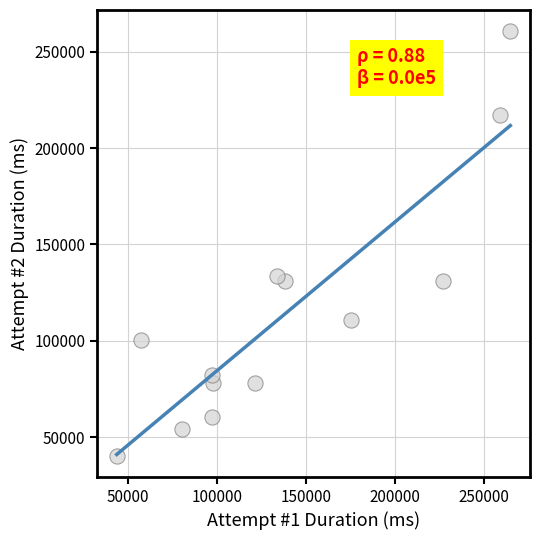

What Y value in the scatter plot is closest to 150473?

133739